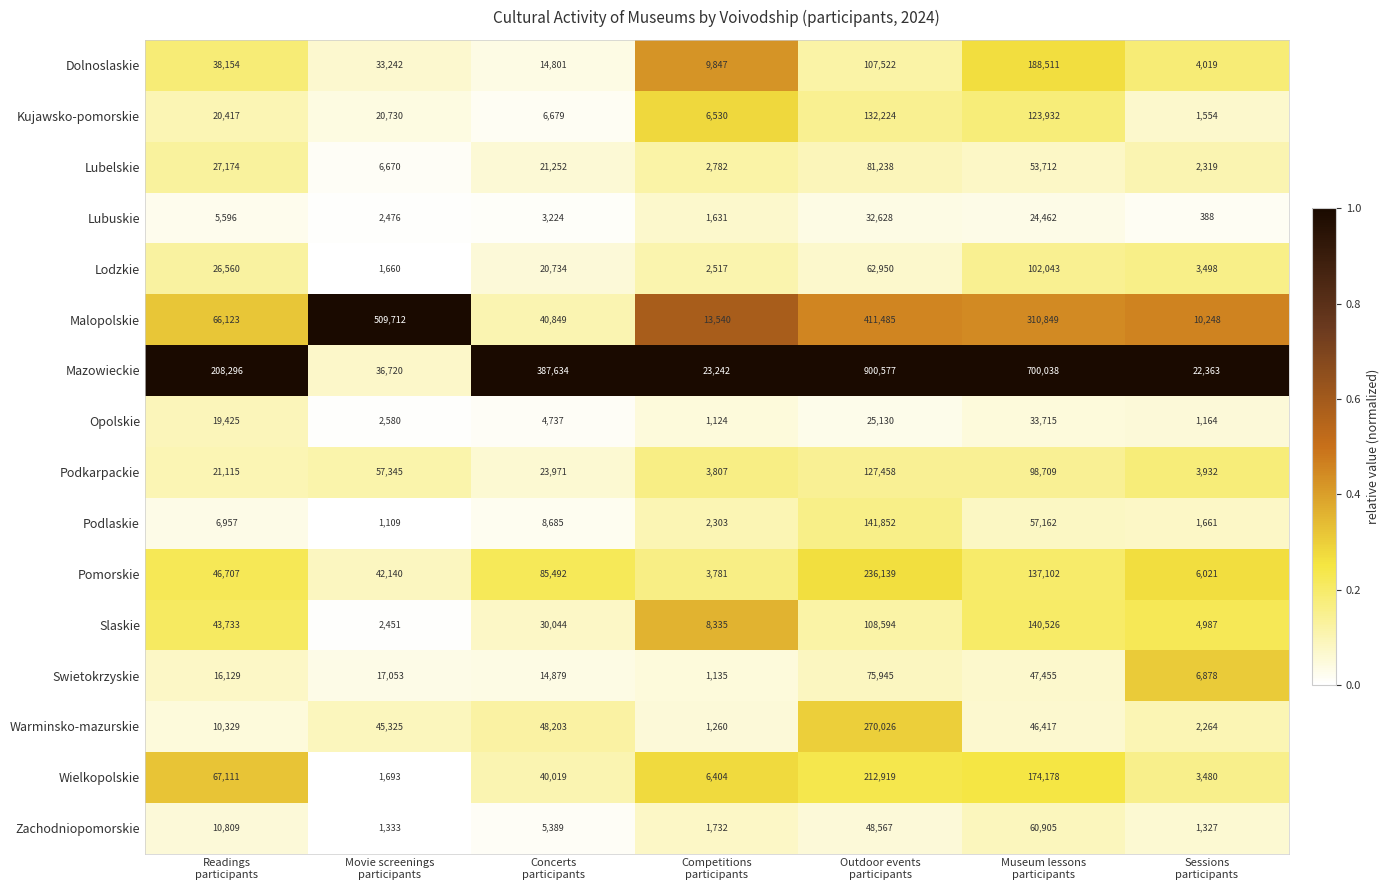

What is the total value across all series at Movie screenings
participants?

782239